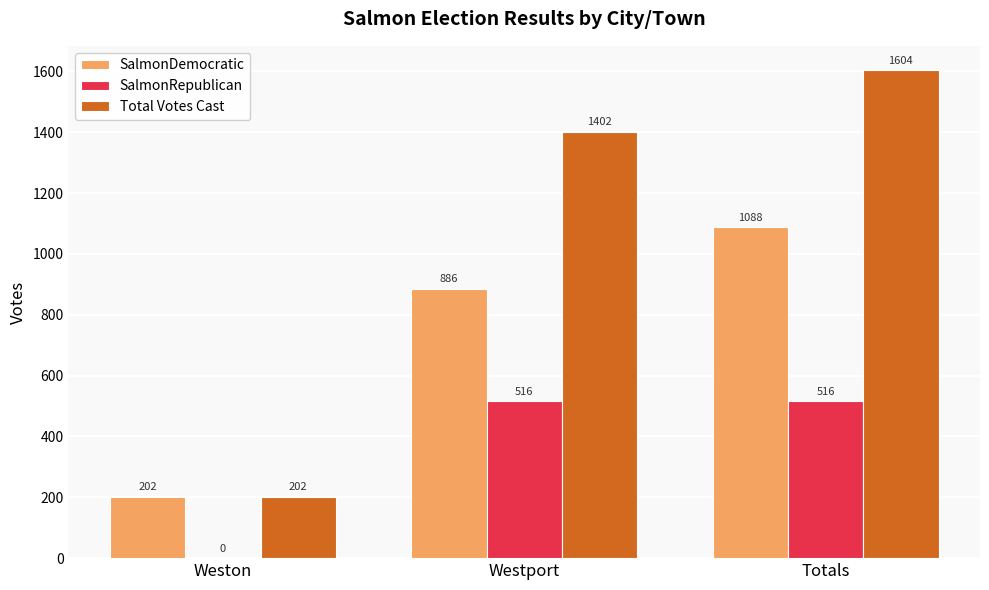

Reading left to right, transcribe all the data shown in this chart.

SalmonDemocratic: Weston=202	Westport=886	Totals=1088
SalmonRepublican: Weston=0	Westport=516	Totals=516
Total Votes Cast: Weston=202	Westport=1402	Totals=1604